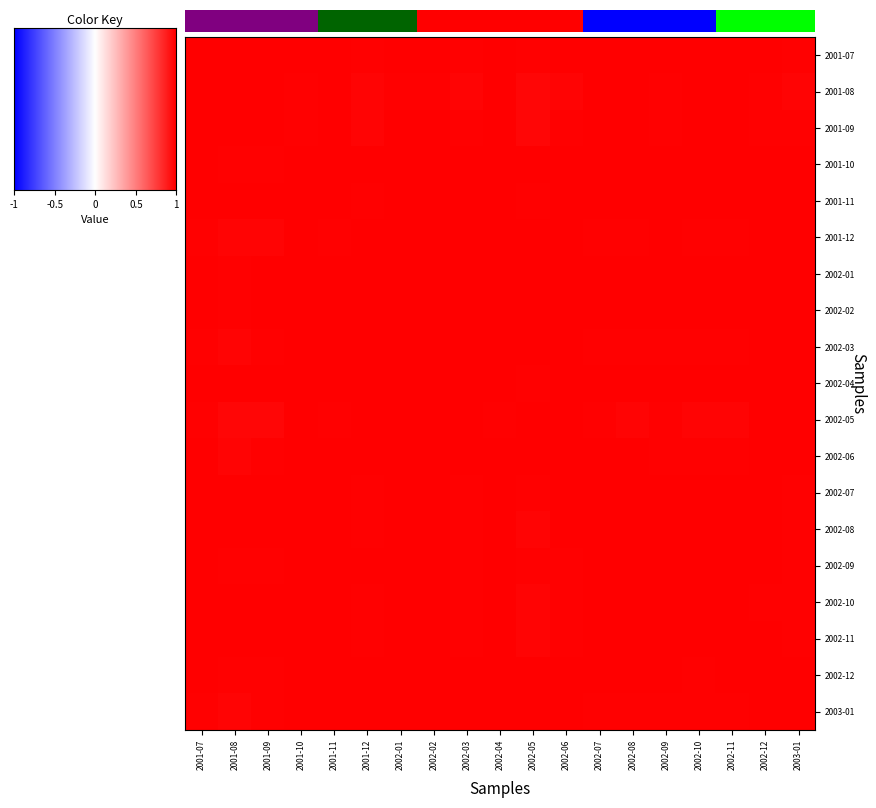

Reading left to right, list all the values displayed in this chart.

2001-07: 2001-07=1.0	2001-08=1.0	2001-09=1.0	2001-10=1.0	2001-11=1.0	2001-12=1.0	2002-01=1.0	2002-02=1.0	2002-03=1.0	2002-04=1.0	2002-05=1.0	2002-06=1.0	2002-07=1.0	2002-08=1.0	2002-09=1.0	2002-10=1.0	2002-11=1.0	2002-12=1.0	2003-01=1.0
2001-08: 2001-07=1.0	2001-08=1.0	2001-09=1.0	2001-10=1.0	2001-11=1.0	2001-12=1.0	2002-01=1.0	2002-02=1.0	2002-03=1.0	2002-04=1.0	2002-05=1.0	2002-06=1.0	2002-07=1.0	2002-08=1.0	2002-09=1.0	2002-10=1.0	2002-11=1.0	2002-12=1.0	2003-01=1.0
2001-09: 2001-07=1.0	2001-08=1.0	2001-09=1.0	2001-10=1.0	2001-11=1.0	2001-12=1.0	2002-01=1.0	2002-02=1.0	2002-03=1.0	2002-04=1.0	2002-05=1.0	2002-06=1.0	2002-07=1.0	2002-08=1.0	2002-09=1.0	2002-10=1.0	2002-11=1.0	2002-12=1.0	2003-01=1.0
2001-10: 2001-07=1.0	2001-08=1.0	2001-09=1.0	2001-10=1.0	2001-11=1.0	2001-12=1.0	2002-01=1.0	2002-02=1.0	2002-03=1.0	2002-04=1.0	2002-05=1.0	2002-06=1.0	2002-07=1.0	2002-08=1.0	2002-09=1.0	2002-10=1.0	2002-11=1.0	2002-12=1.0	2003-01=1.0
2001-11: 2001-07=1.0	2001-08=1.0	2001-09=1.0	2001-10=1.0	2001-11=1.0	2001-12=1.0	2002-01=1.0	2002-02=1.0	2002-03=1.0	2002-04=1.0	2002-05=1.0	2002-06=1.0	2002-07=1.0	2002-08=1.0	2002-09=1.0	2002-10=1.0	2002-11=1.0	2002-12=1.0	2003-01=1.0
2001-12: 2001-07=1.0	2001-08=1.0	2001-09=1.0	2001-10=1.0	2001-11=1.0	2001-12=1.0	2002-01=1.0	2002-02=1.0	2002-03=1.0	2002-04=1.0	2002-05=1.0	2002-06=1.0	2002-07=1.0	2002-08=1.0	2002-09=1.0	2002-10=1.0	2002-11=1.0	2002-12=1.0	2003-01=1.0
2002-01: 2001-07=1.0	2001-08=1.0	2001-09=1.0	2001-10=1.0	2001-11=1.0	2001-12=1.0	2002-01=1.0	2002-02=1.0	2002-03=1.0	2002-04=1.0	2002-05=1.0	2002-06=1.0	2002-07=1.0	2002-08=1.0	2002-09=1.0	2002-10=1.0	2002-11=1.0	2002-12=1.0	2003-01=1.0
2002-02: 2001-07=1.0	2001-08=1.0	2001-09=1.0	2001-10=1.0	2001-11=1.0	2001-12=1.0	2002-01=1.0	2002-02=1.0	2002-03=1.0	2002-04=1.0	2002-05=1.0	2002-06=1.0	2002-07=1.0	2002-08=1.0	2002-09=1.0	2002-10=1.0	2002-11=1.0	2002-12=1.0	2003-01=1.0
2002-03: 2001-07=1.0	2001-08=1.0	2001-09=1.0	2001-10=1.0	2001-11=1.0	2001-12=1.0	2002-01=1.0	2002-02=1.0	2002-03=1.0	2002-04=1.0	2002-05=1.0	2002-06=1.0	2002-07=1.0	2002-08=1.0	2002-09=1.0	2002-10=1.0	2002-11=1.0	2002-12=1.0	2003-01=1.0
2002-04: 2001-07=1.0	2001-08=1.0	2001-09=1.0	2001-10=1.0	2001-11=1.0	2001-12=1.0	2002-01=1.0	2002-02=1.0	2002-03=1.0	2002-04=1.0	2002-05=1.0	2002-06=1.0	2002-07=1.0	2002-08=1.0	2002-09=1.0	2002-10=1.0	2002-11=1.0	2002-12=1.0	2003-01=1.0
2002-05: 2001-07=1.0	2001-08=1.0	2001-09=1.0	2001-10=1.0	2001-11=1.0	2001-12=1.0	2002-01=1.0	2002-02=1.0	2002-03=1.0	2002-04=1.0	2002-05=1.0	2002-06=1.0	2002-07=1.0	2002-08=1.0	2002-09=1.0	2002-10=1.0	2002-11=1.0	2002-12=1.0	2003-01=1.0
2002-06: 2001-07=1.0	2001-08=1.0	2001-09=1.0	2001-10=1.0	2001-11=1.0	2001-12=1.0	2002-01=1.0	2002-02=1.0	2002-03=1.0	2002-04=1.0	2002-05=1.0	2002-06=1.0	2002-07=1.0	2002-08=1.0	2002-09=1.0	2002-10=1.0	2002-11=1.0	2002-12=1.0	2003-01=1.0
2002-07: 2001-07=1.0	2001-08=1.0	2001-09=1.0	2001-10=1.0	2001-11=1.0	2001-12=1.0	2002-01=1.0	2002-02=1.0	2002-03=1.0	2002-04=1.0	2002-05=1.0	2002-06=1.0	2002-07=1.0	2002-08=1.0	2002-09=1.0	2002-10=1.0	2002-11=1.0	2002-12=1.0	2003-01=1.0
2002-08: 2001-07=1.0	2001-08=1.0	2001-09=1.0	2001-10=1.0	2001-11=1.0	2001-12=1.0	2002-01=1.0	2002-02=1.0	2002-03=1.0	2002-04=1.0	2002-05=1.0	2002-06=1.0	2002-07=1.0	2002-08=1.0	2002-09=1.0	2002-10=1.0	2002-11=1.0	2002-12=1.0	2003-01=1.0
2002-09: 2001-07=1.0	2001-08=1.0	2001-09=1.0	2001-10=1.0	2001-11=1.0	2001-12=1.0	2002-01=1.0	2002-02=1.0	2002-03=1.0	2002-04=1.0	2002-05=1.0	2002-06=1.0	2002-07=1.0	2002-08=1.0	2002-09=1.0	2002-10=1.0	2002-11=1.0	2002-12=1.0	2003-01=1.0
2002-10: 2001-07=1.0	2001-08=1.0	2001-09=1.0	2001-10=1.0	2001-11=1.0	2001-12=1.0	2002-01=1.0	2002-02=1.0	2002-03=1.0	2002-04=1.0	2002-05=1.0	2002-06=1.0	2002-07=1.0	2002-08=1.0	2002-09=1.0	2002-10=1.0	2002-11=1.0	2002-12=1.0	2003-01=1.0
2002-11: 2001-07=1.0	2001-08=1.0	2001-09=1.0	2001-10=1.0	2001-11=1.0	2001-12=1.0	2002-01=1.0	2002-02=1.0	2002-03=1.0	2002-04=1.0	2002-05=1.0	2002-06=1.0	2002-07=1.0	2002-08=1.0	2002-09=1.0	2002-10=1.0	2002-11=1.0	2002-12=1.0	2003-01=1.0
2002-12: 2001-07=1.0	2001-08=1.0	2001-09=1.0	2001-10=1.0	2001-11=1.0	2001-12=1.0	2002-01=1.0	2002-02=1.0	2002-03=1.0	2002-04=1.0	2002-05=1.0	2002-06=1.0	2002-07=1.0	2002-08=1.0	2002-09=1.0	2002-10=1.0	2002-11=1.0	2002-12=1.0	2003-01=1.0
2003-01: 2001-07=1.0	2001-08=1.0	2001-09=1.0	2001-10=1.0	2001-11=1.0	2001-12=1.0	2002-01=1.0	2002-02=1.0	2002-03=1.0	2002-04=1.0	2002-05=1.0	2002-06=1.0	2002-07=1.0	2002-08=1.0	2002-09=1.0	2002-10=1.0	2002-11=1.0	2002-12=1.0	2003-01=1.0